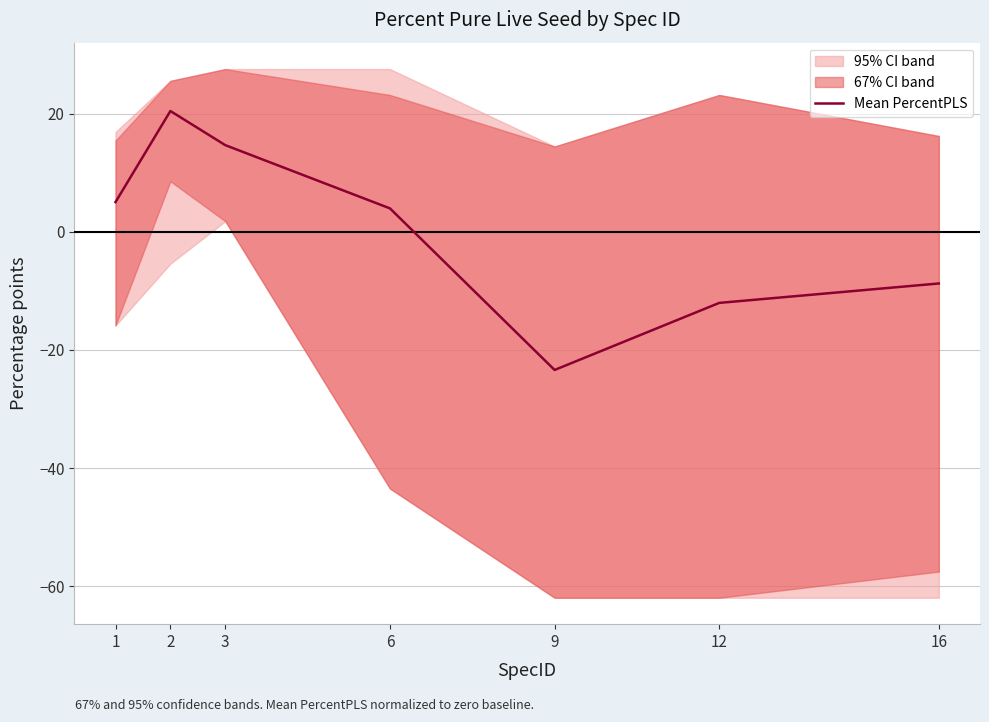

How many data points does each series have?

7